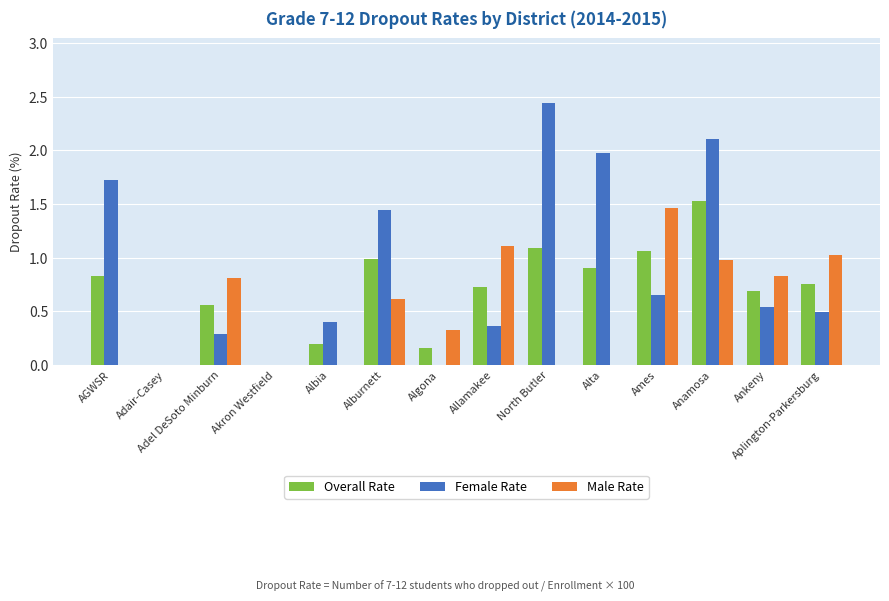

At which category is the sum across all series the highest?

Anamosa